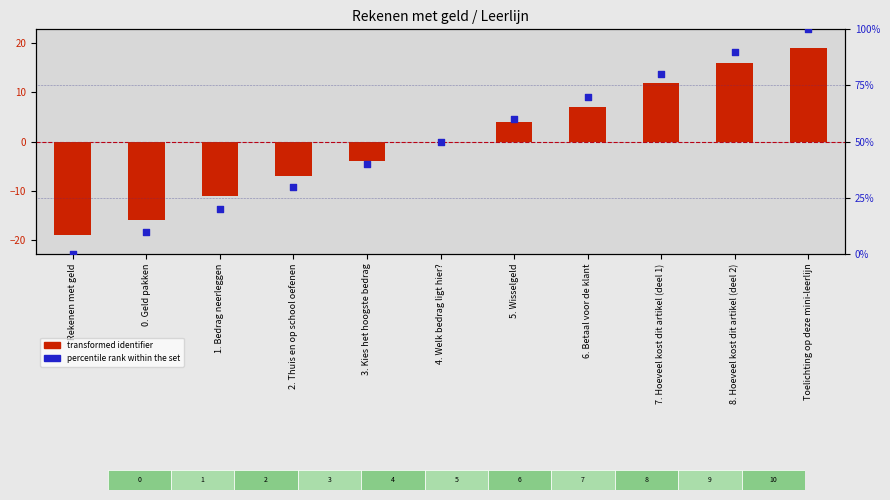

Which series reaches the minimum Y coordinate?

transformed identifier